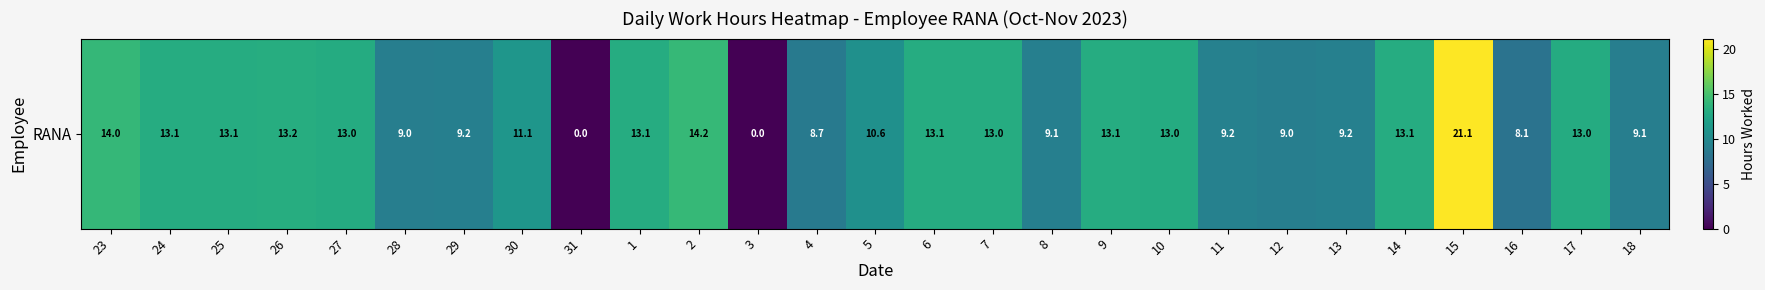

What is the average value?

10.9